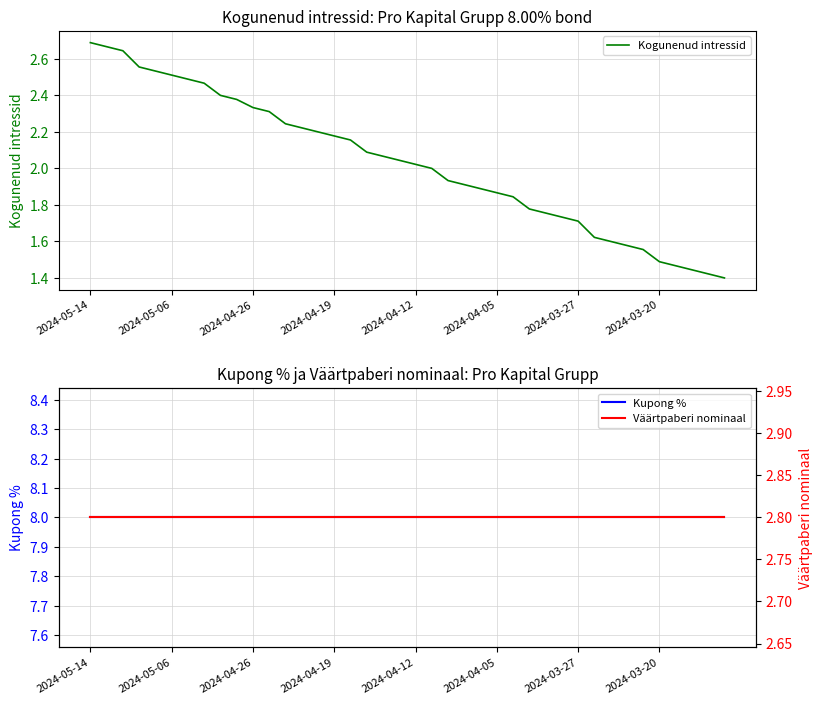

What is the sum of all Väärtpaberi nominaal values?

112.0